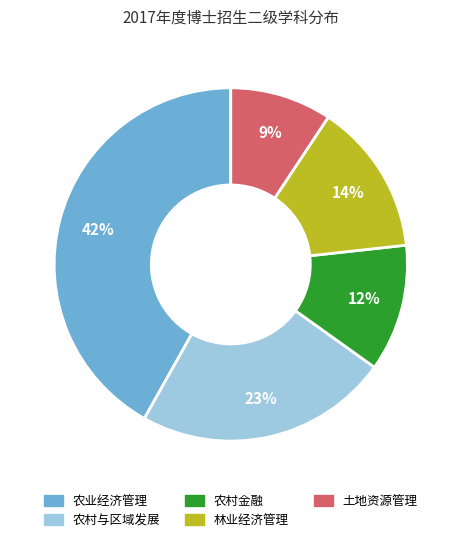

Count the number of slices in the pie.

5